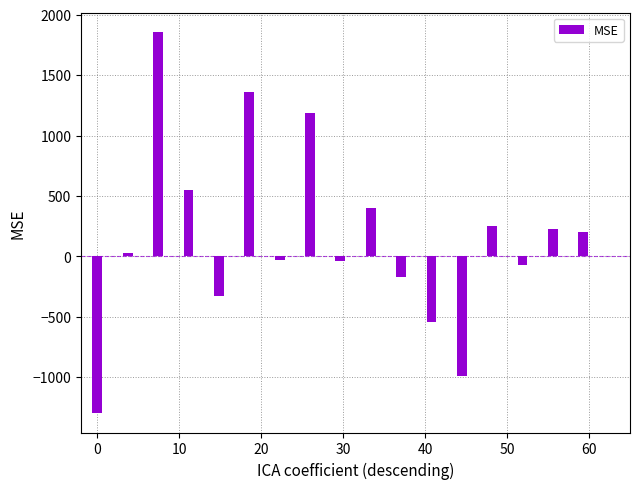

What is the maximum value shown in the chart?

1860